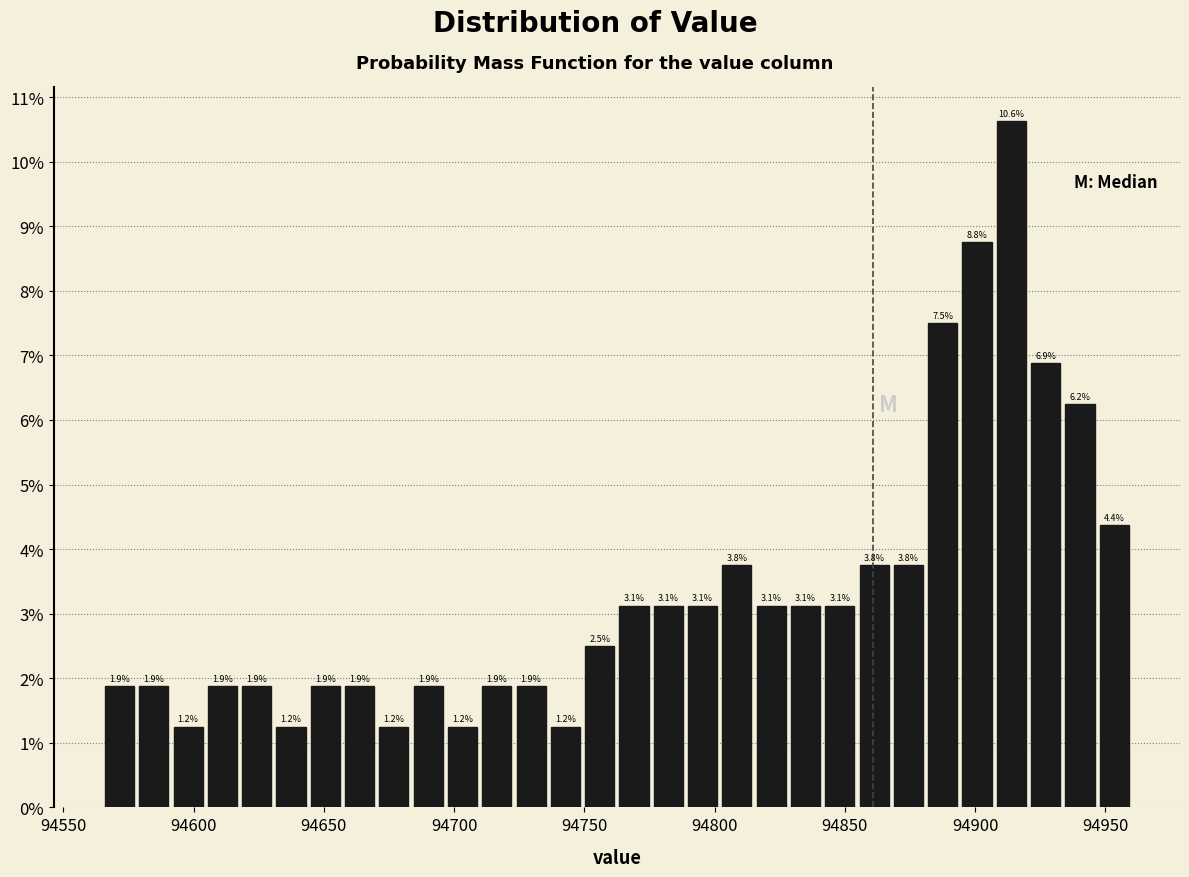

Around what value on the x-axis is the tallest bar? Give the approximate position of its centre, as read against the axis.

94915